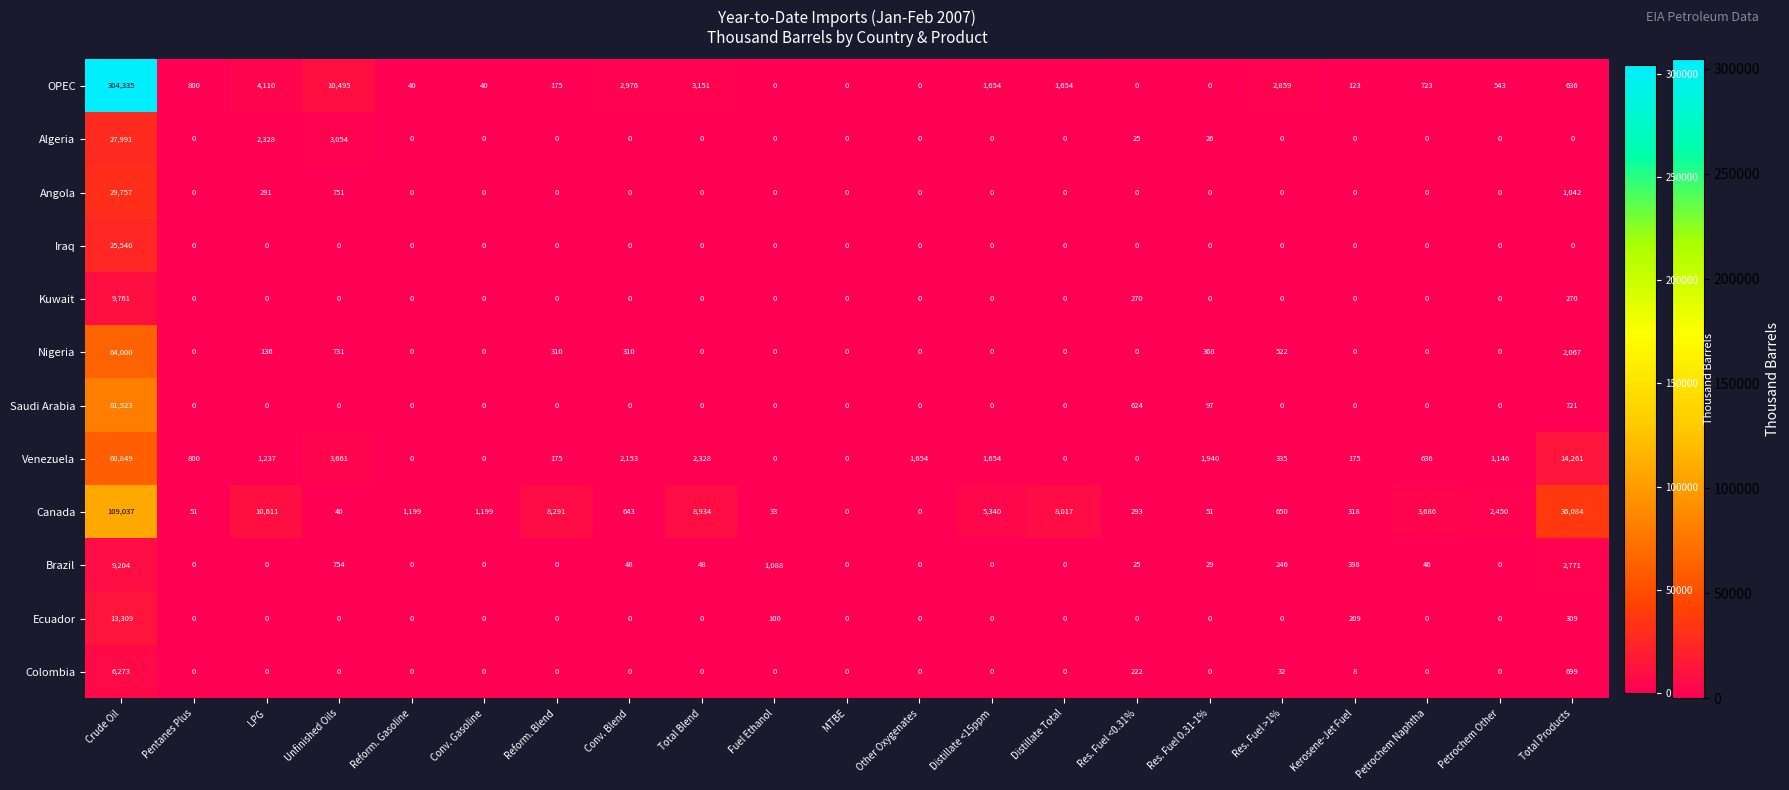

Which category has the highest value in the Nigeria series?

Crude Oil